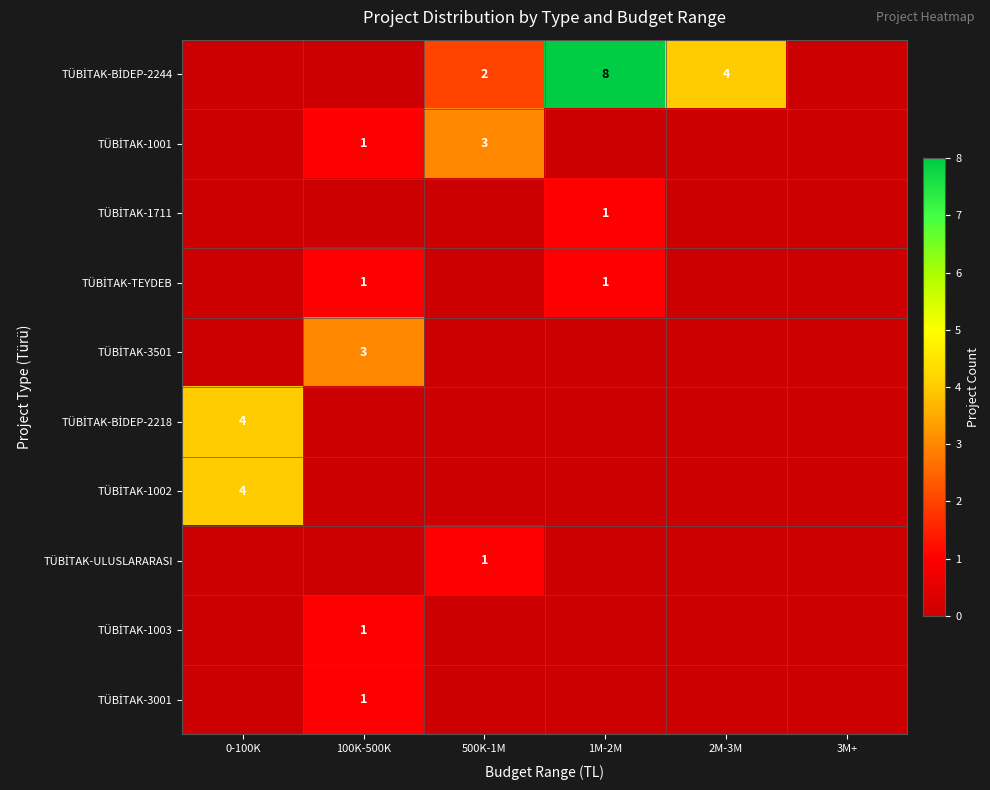

What is the difference between the maximum and second lowest values in the TÜBİTAK-BİDEP-2244 series?

8